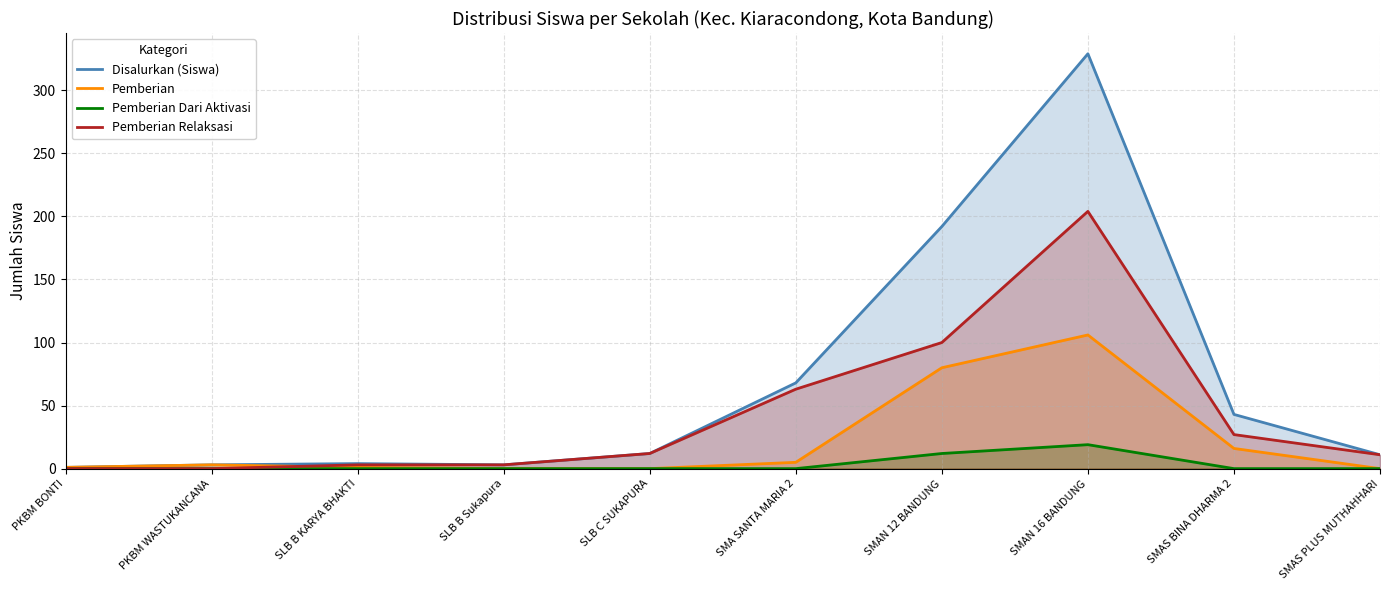

What value does the Disalurkan (Siswa) series have at SLB B Sukapura?

3